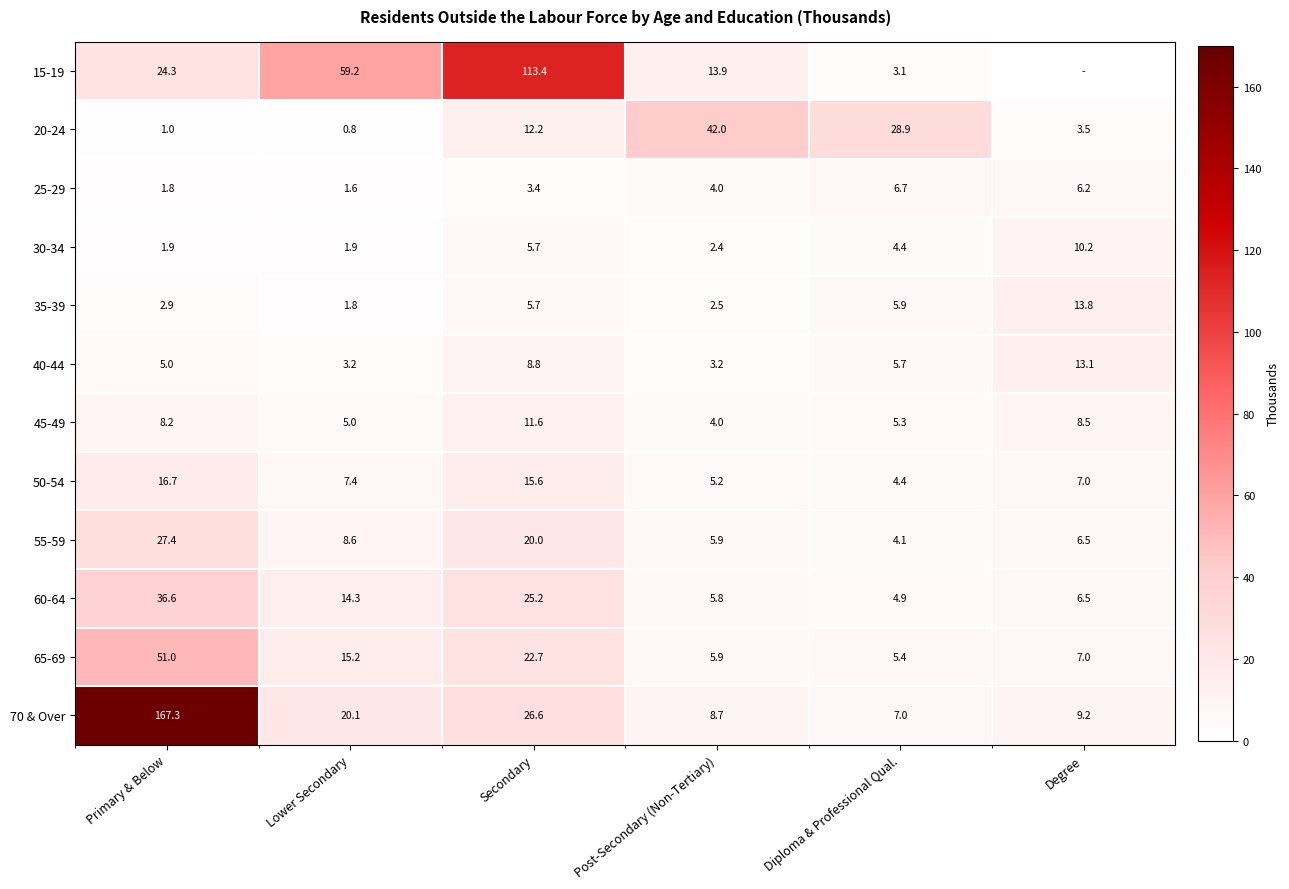

True or false: 55-59 has a value of 3.9 at Degree.

False